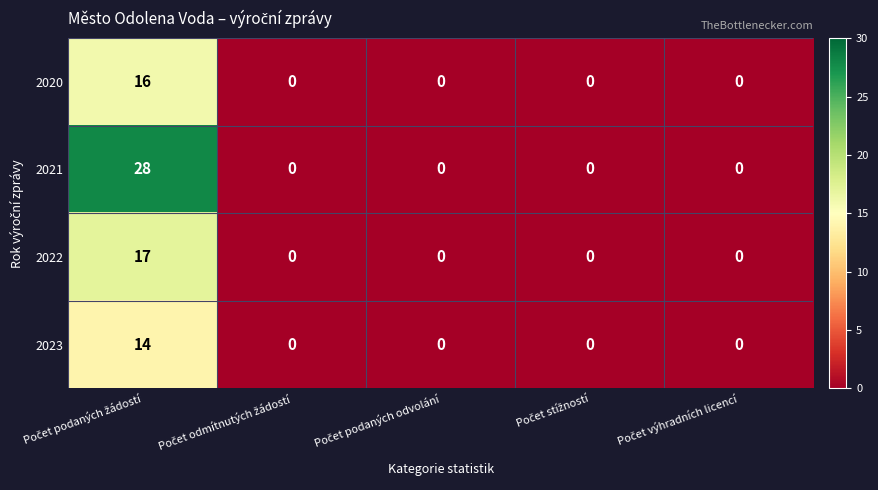

What is the difference between the maximum and minimum values in the 2023 series?

14